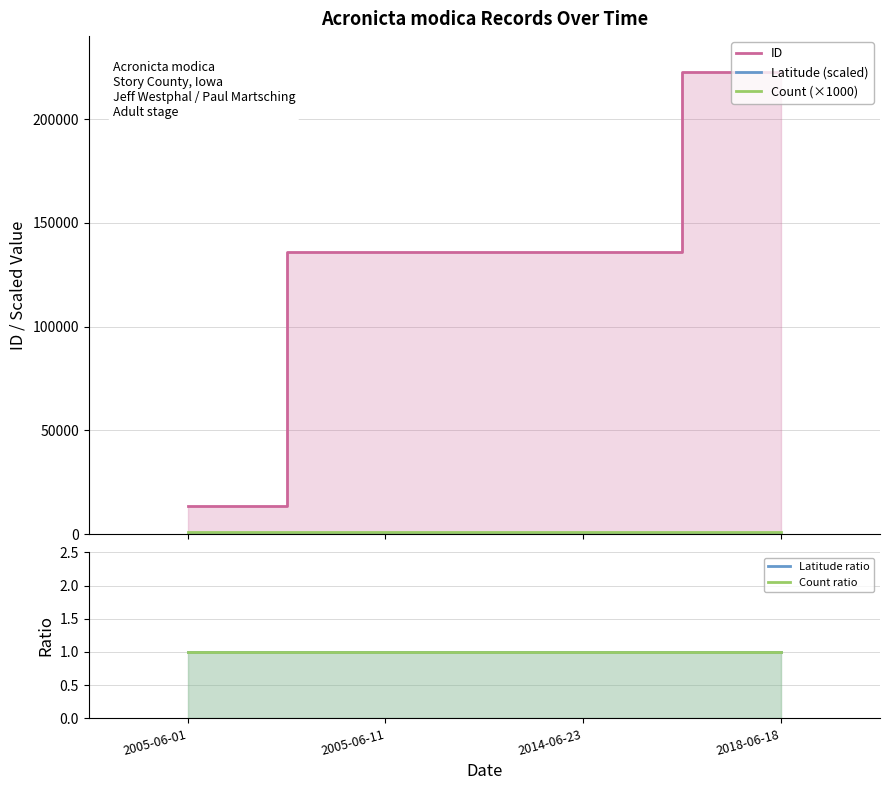

Is the value of ID at 2005-06-01 greater than the value of Latitude ratio at 2018-06-18?

Yes